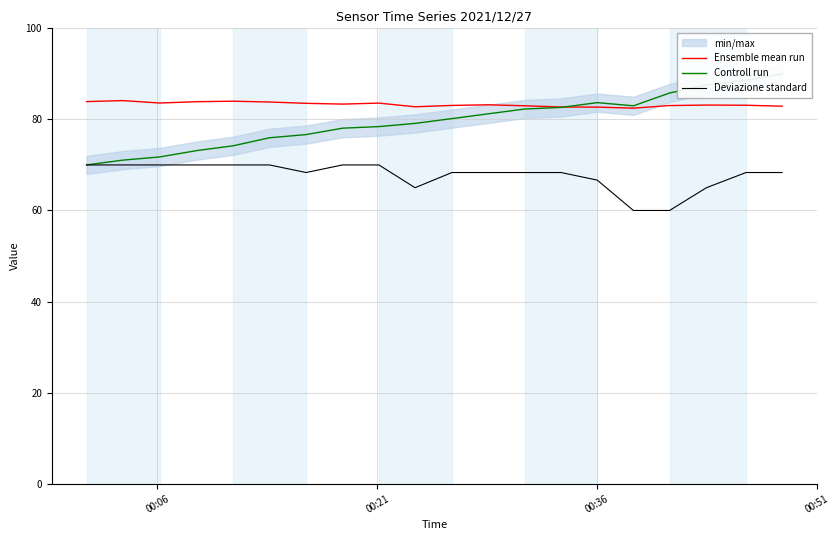

What is the highest value of the Ensemble mean run series?

84.1